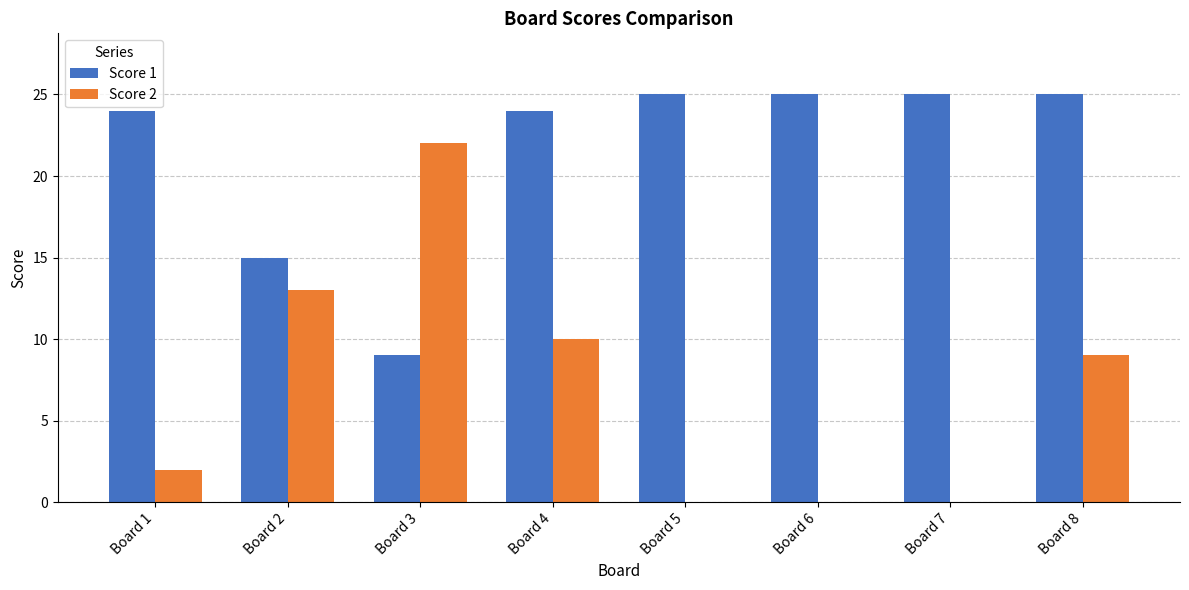

Which series has the largest range (max minus min)?

Score 2